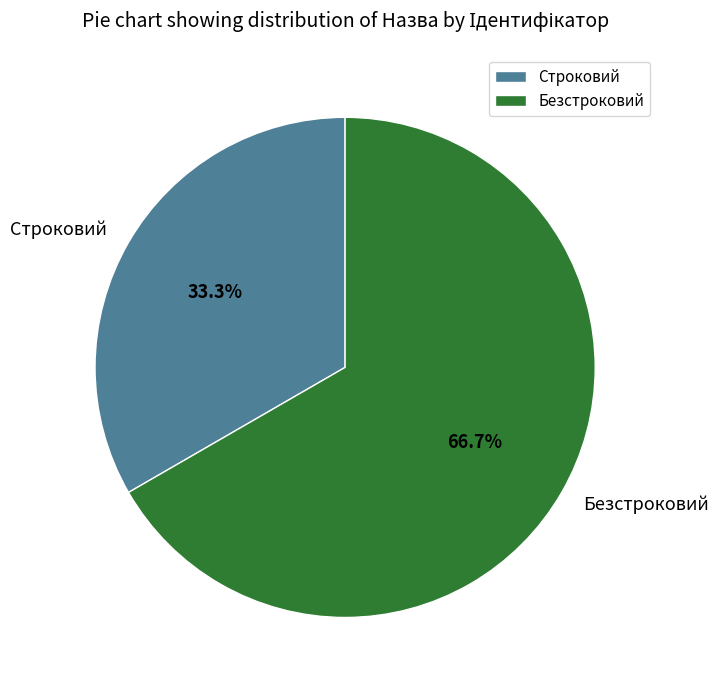

To the nearest percent, what is the average slice percentage?

50%